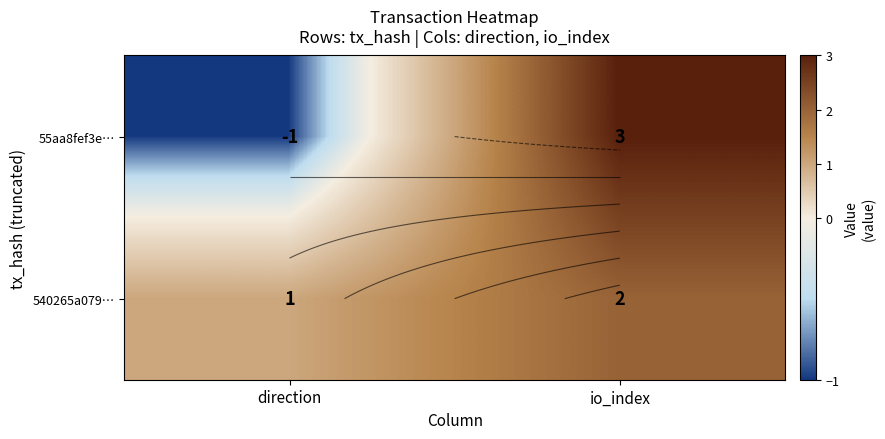

How many categories are shown in the chart?

2